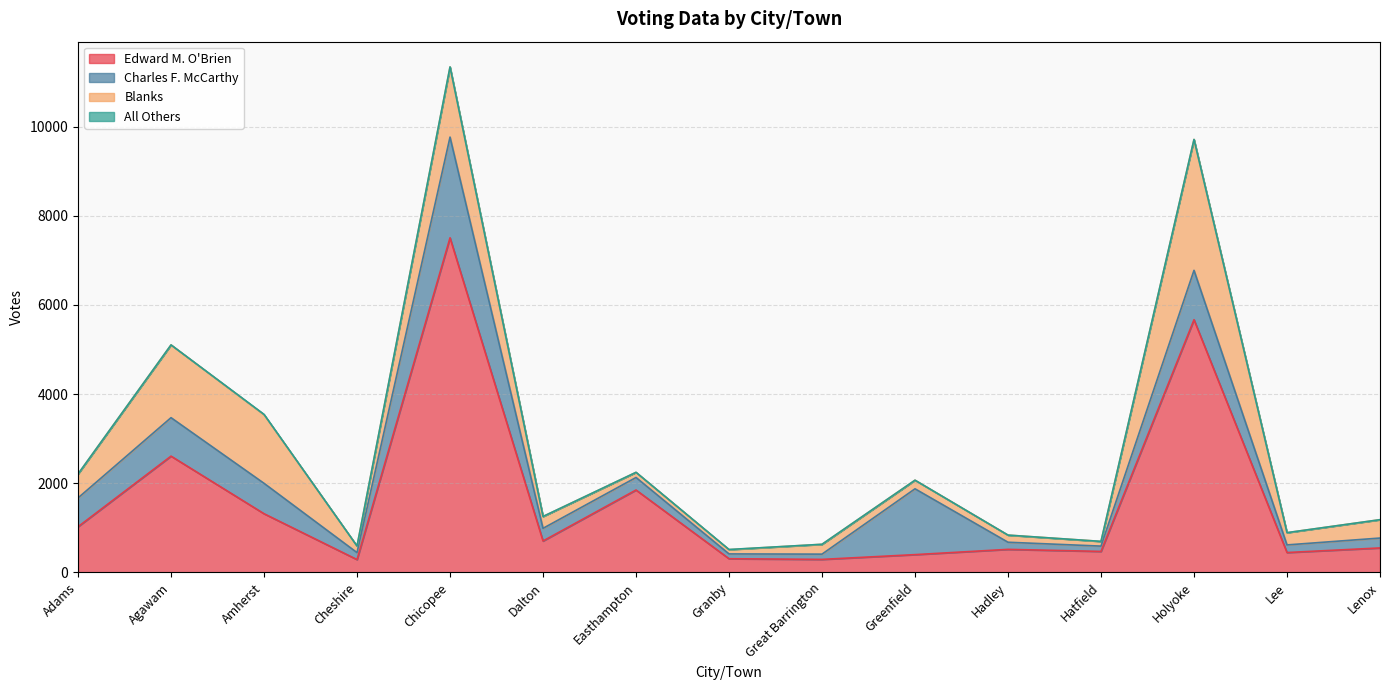

At which label does Edward M. O'Brien reach its minimum?

Cheshire